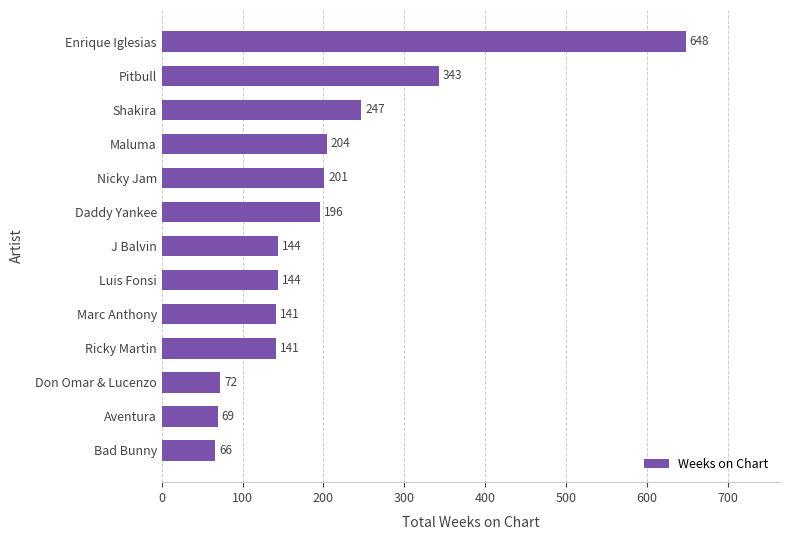

What is the approximate value at Enrique Iglesias?

648